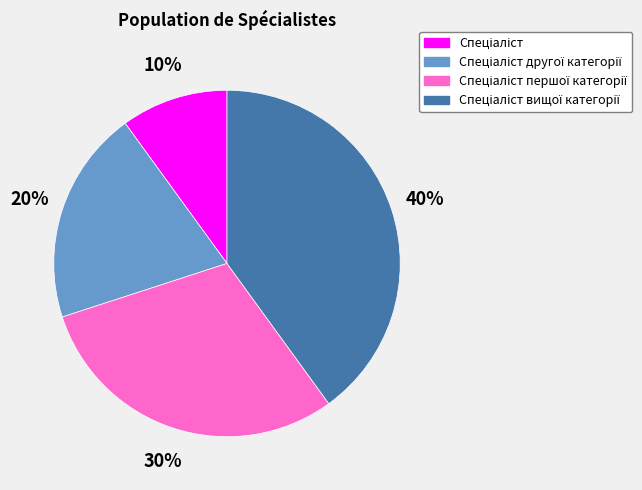

Count the number of slices in the pie.

4